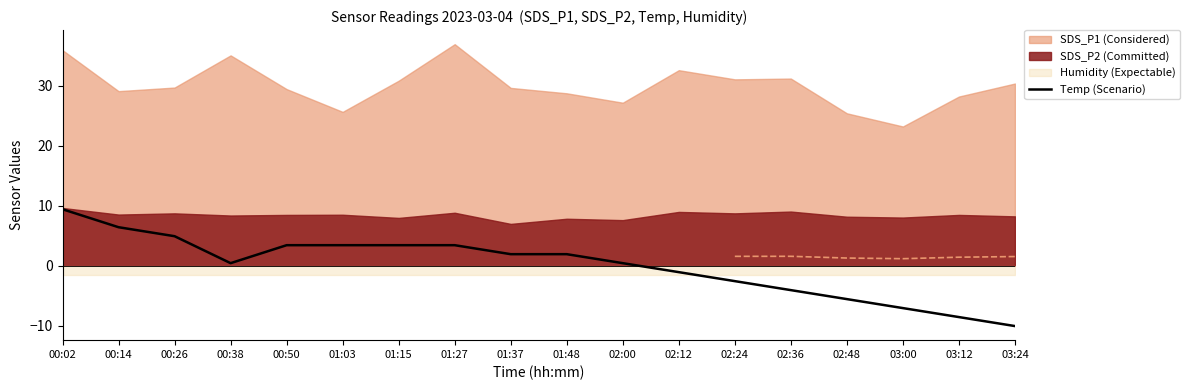

What is the label of the 7th point from the left?

01:15